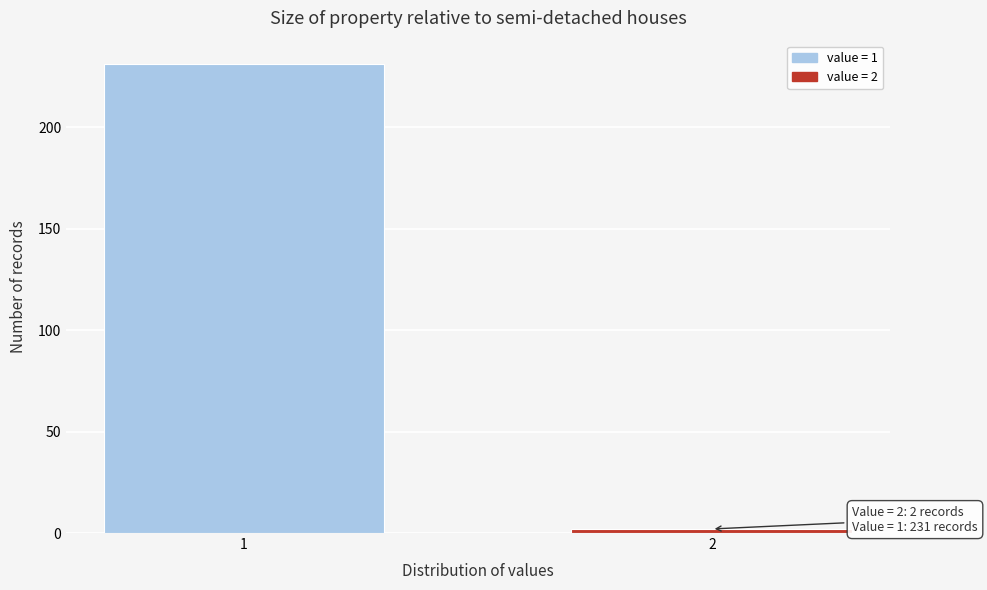

Reading left to right, transcribe all the data shown in this chart.

231	2